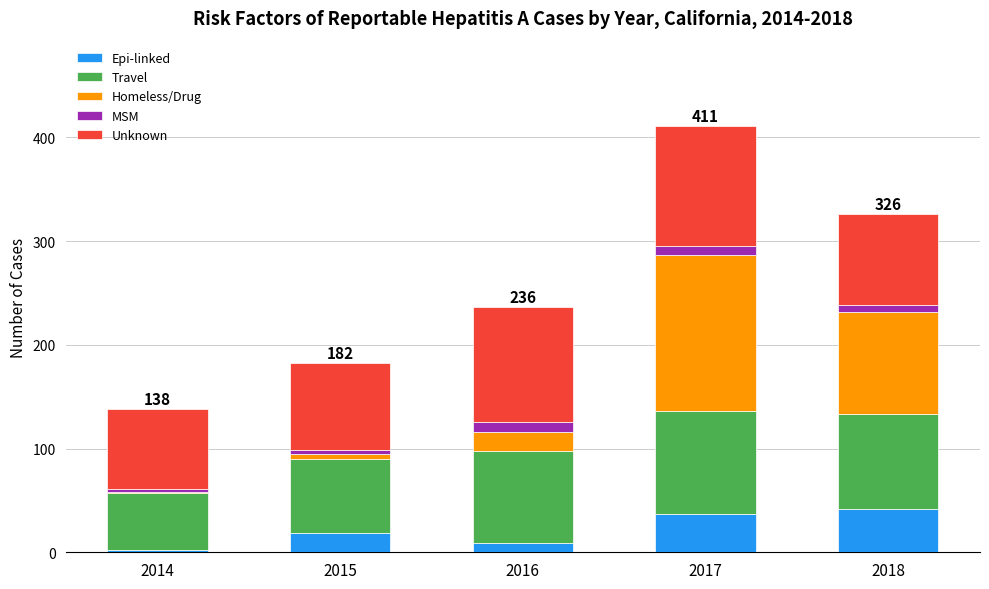

How many distinct data groups are displayed?

5